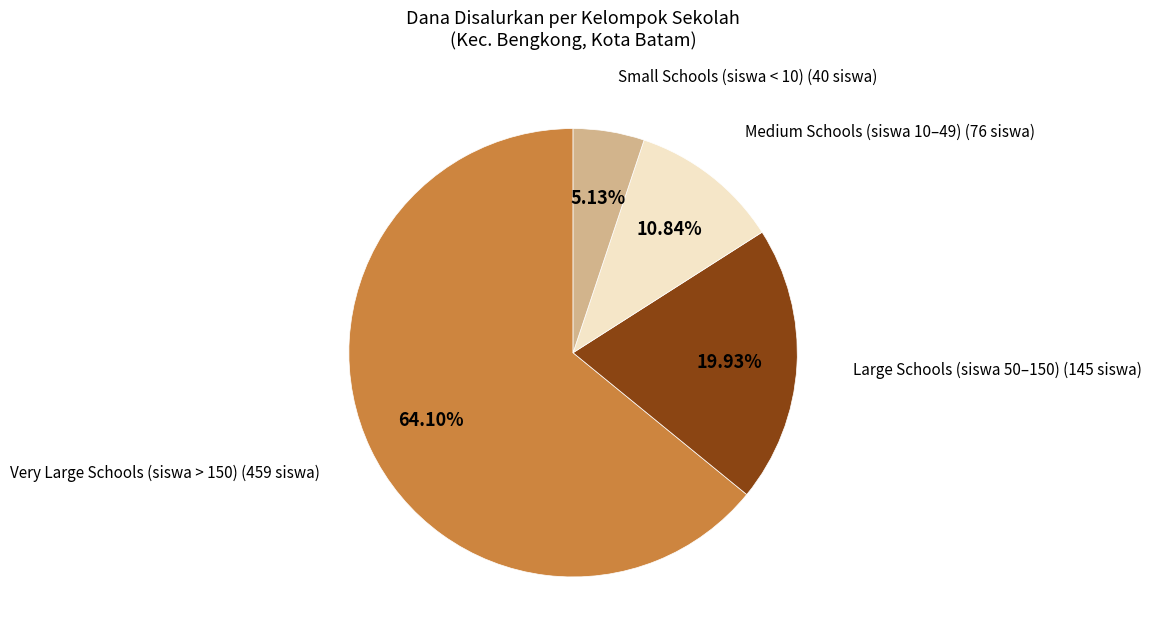

To the nearest percent, what is the average slice percentage?

25%